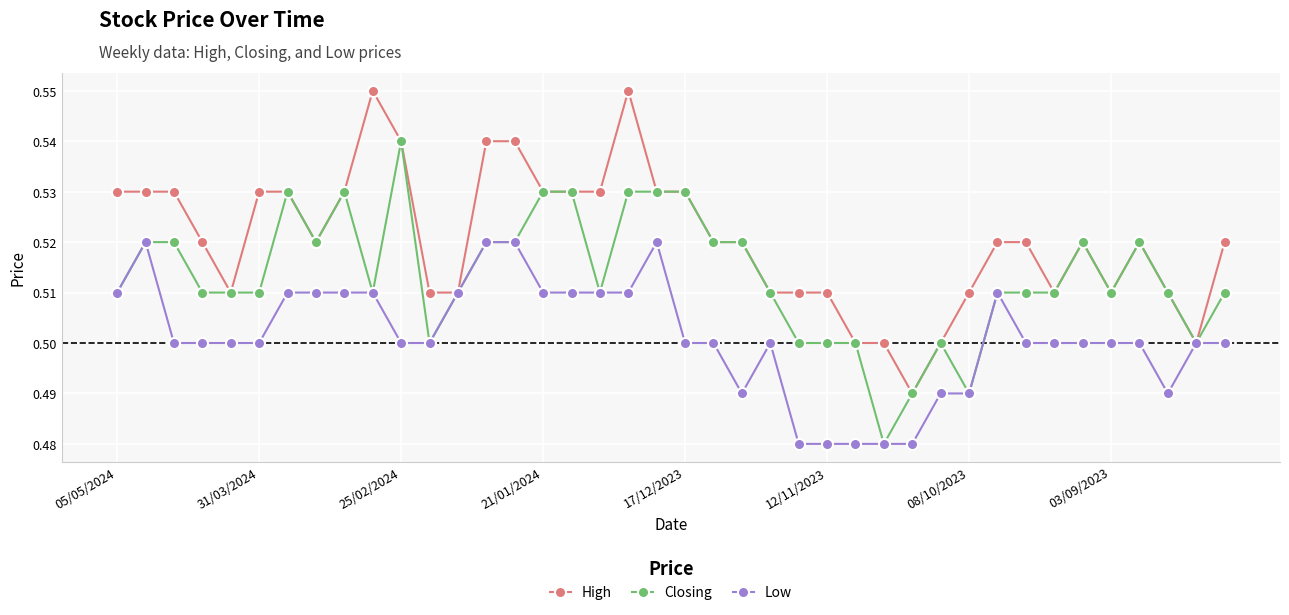

List the series in order of their peak value, highest first.

High, Closing, Low